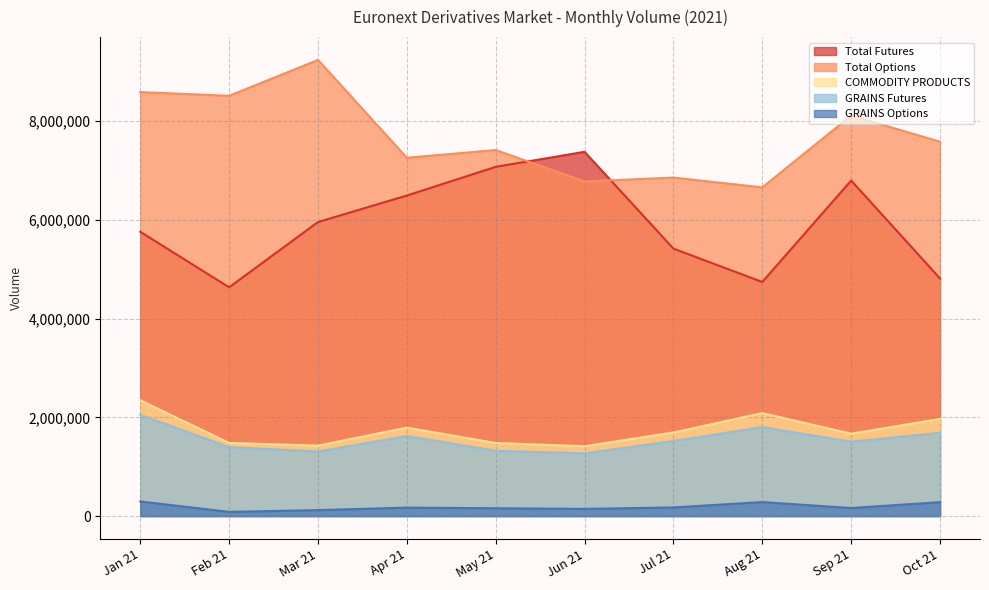

What is the maximum value shown in the chart?

9243104